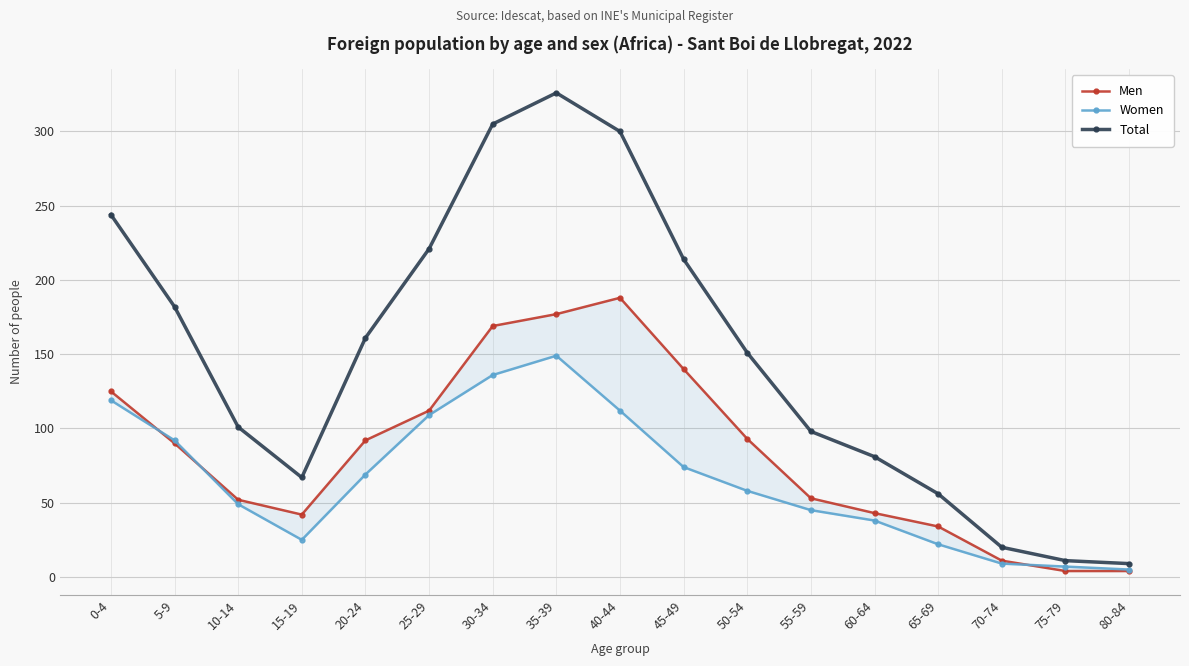

What is the difference between the highest and lowest values at 5-9?

92